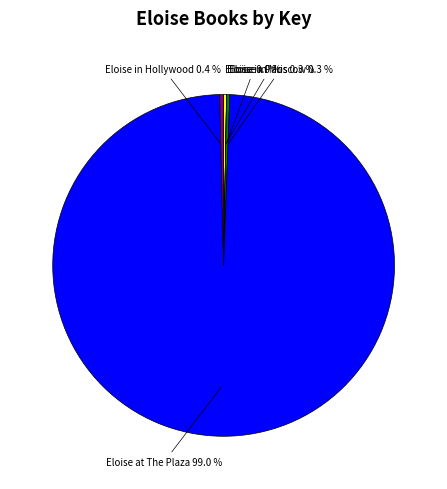

Does any single category account for the majority?

Yes